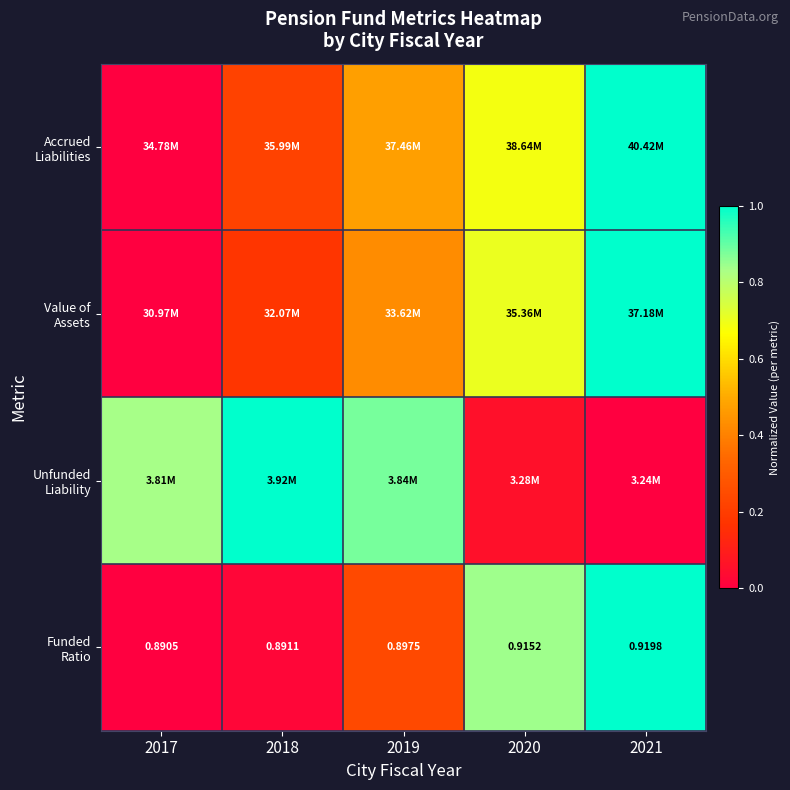

What is the sum of the Accrued Liabilities values at 2019 and 2021?

1.5